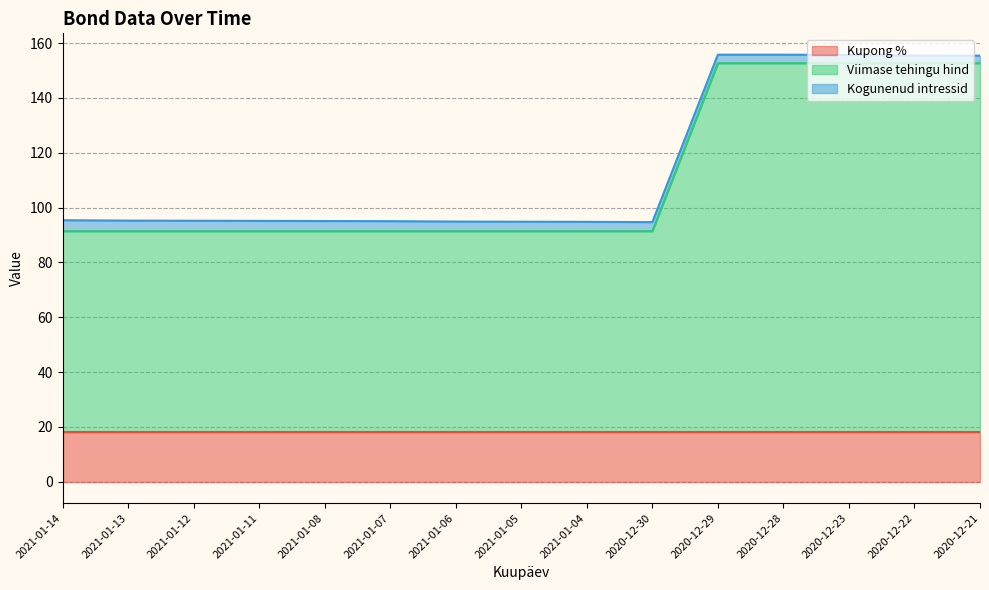

List the labels in order of Viimase tehingu hind value, smallest first.

2021-01-14, 2021-01-13, 2021-01-12, 2021-01-11, 2021-01-08, 2021-01-07, 2021-01-06, 2021-01-05, 2021-01-04, 2020-12-30, 2020-12-29, 2020-12-28, 2020-12-23, 2020-12-22, 2020-12-21